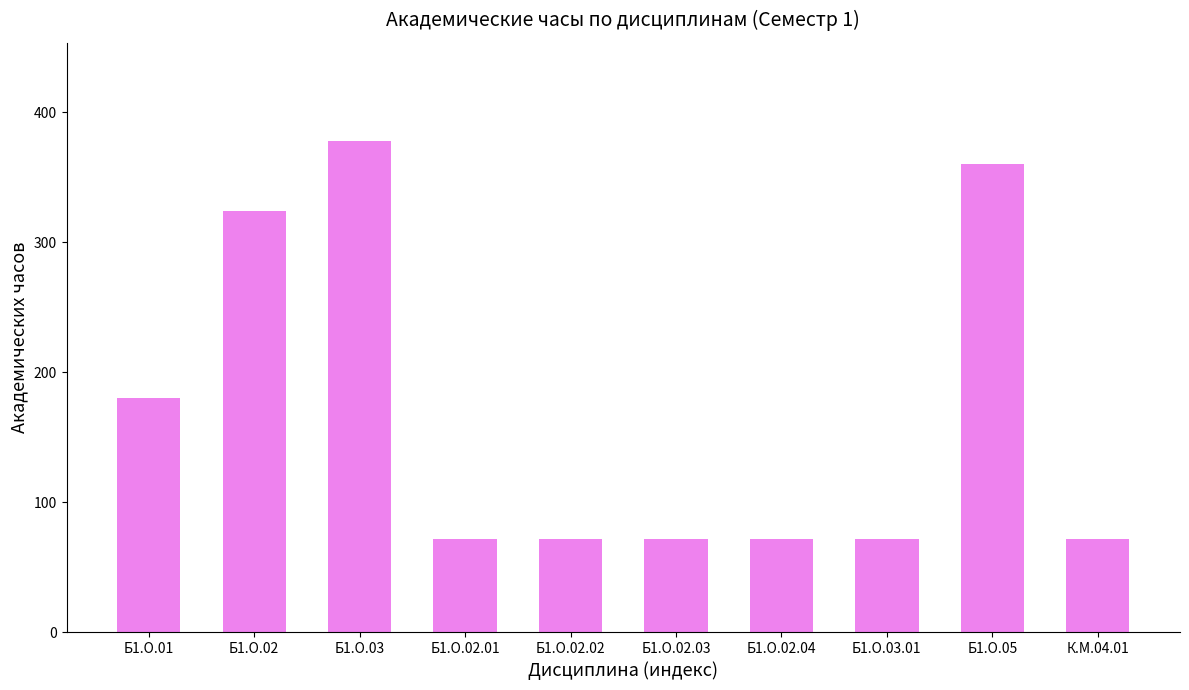

Reading left to right, extract all data points from this chart.

Б1.О.01=180	Б1.О.02=324	Б1.О.03=378	Б1.О.02.01=72	Б1.О.02.02=72	Б1.О.02.03=72	Б1.О.02.04=72	Б1.О.03.01=72	Б1.О.05=360	К.М.04.01=72